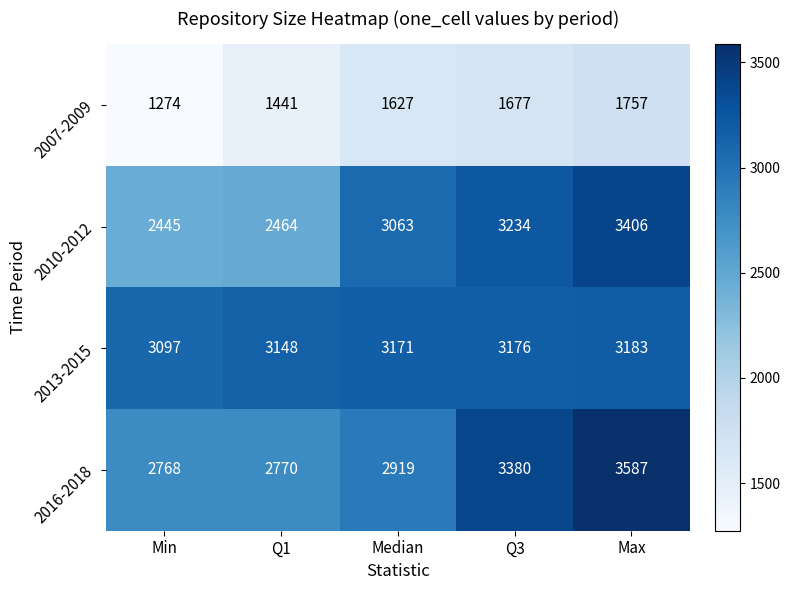

Reading right to left, list all the values displayed in this chart.

2007-2009: 1757	1677	1627	1441	1274
2010-2012: 3406	3234	3063	2464	2445
2013-2015: 3183	3176	3171	3148	3097
2016-2018: 3587	3380	2919	2770	2768